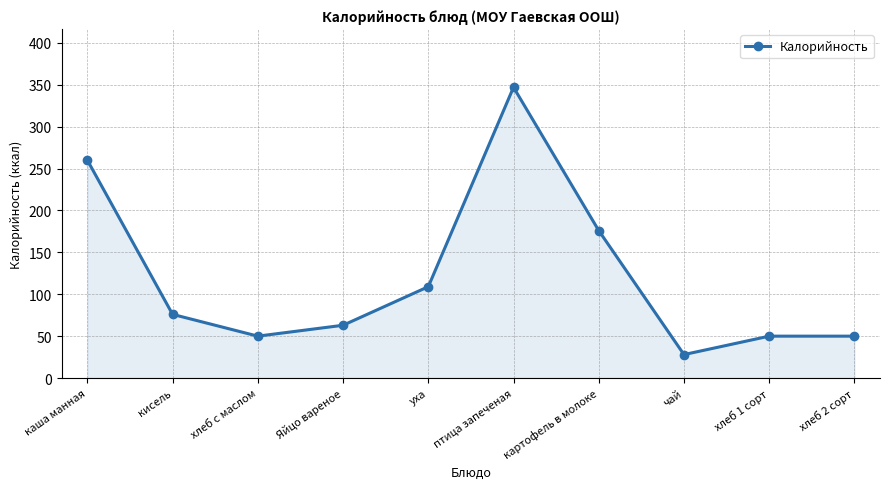

True or false: the data shows 7 at чай.

False